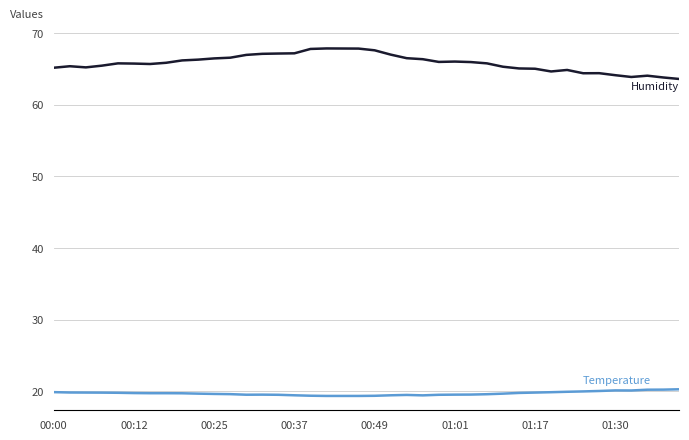

What is the maximum value shown in the chart?

67.8